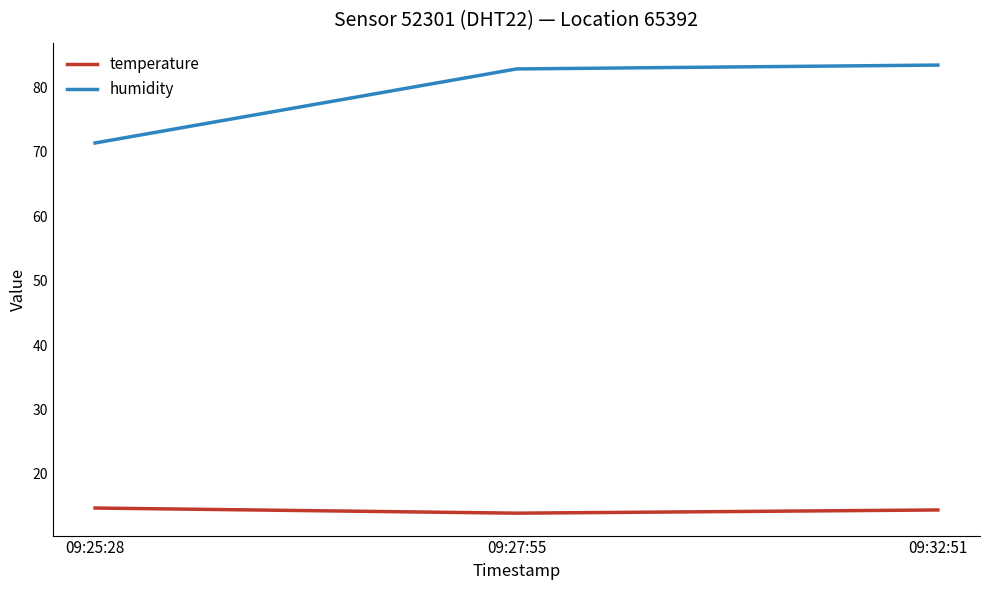

Between 09:25:28 and 09:32:51, which series saw the biggest shift?

humidity